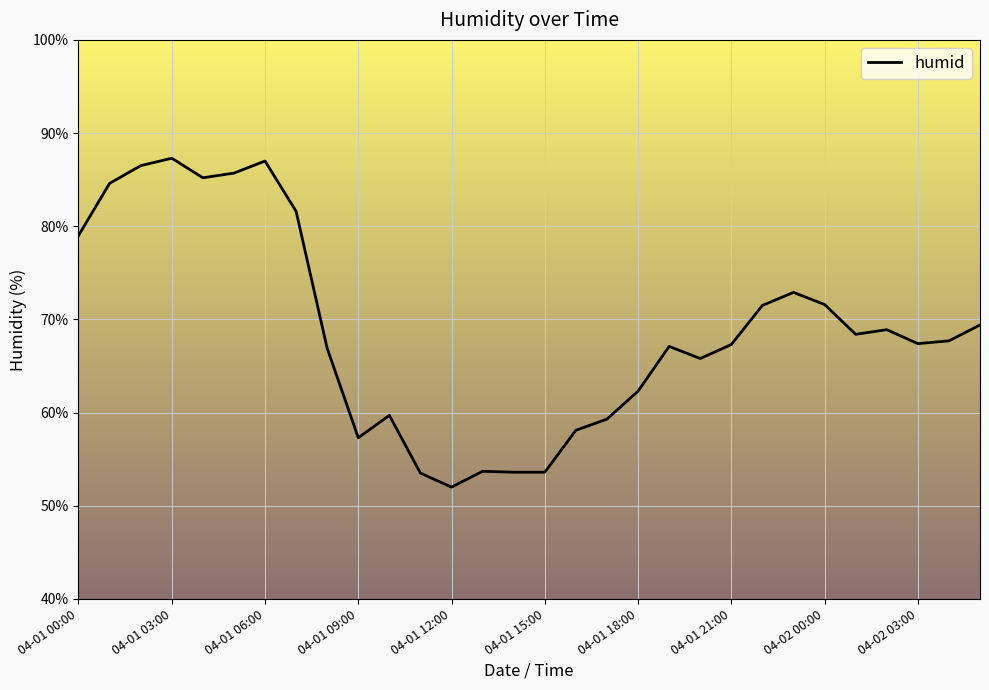

What is the greatest value displayed?

87.3